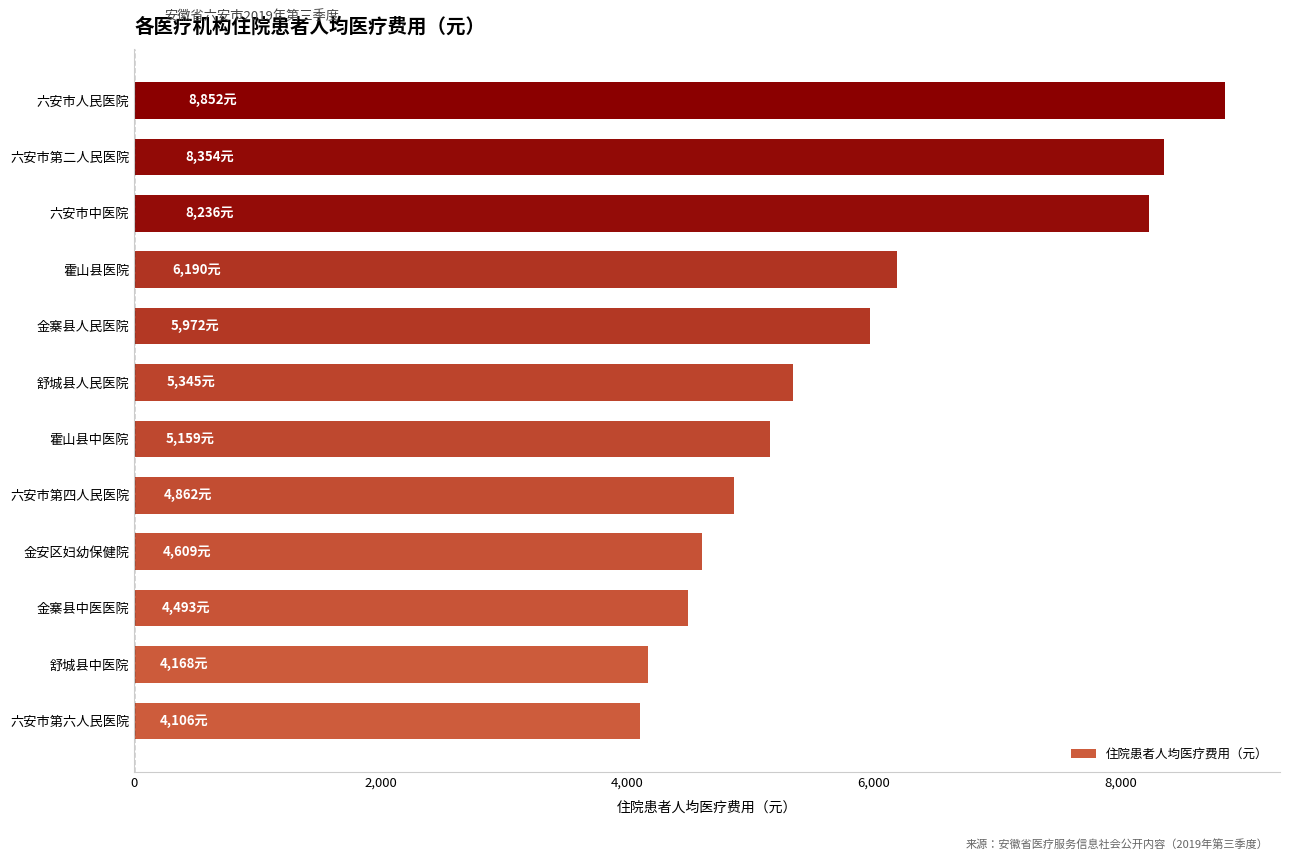

Does the chart contain stacked bars?

No